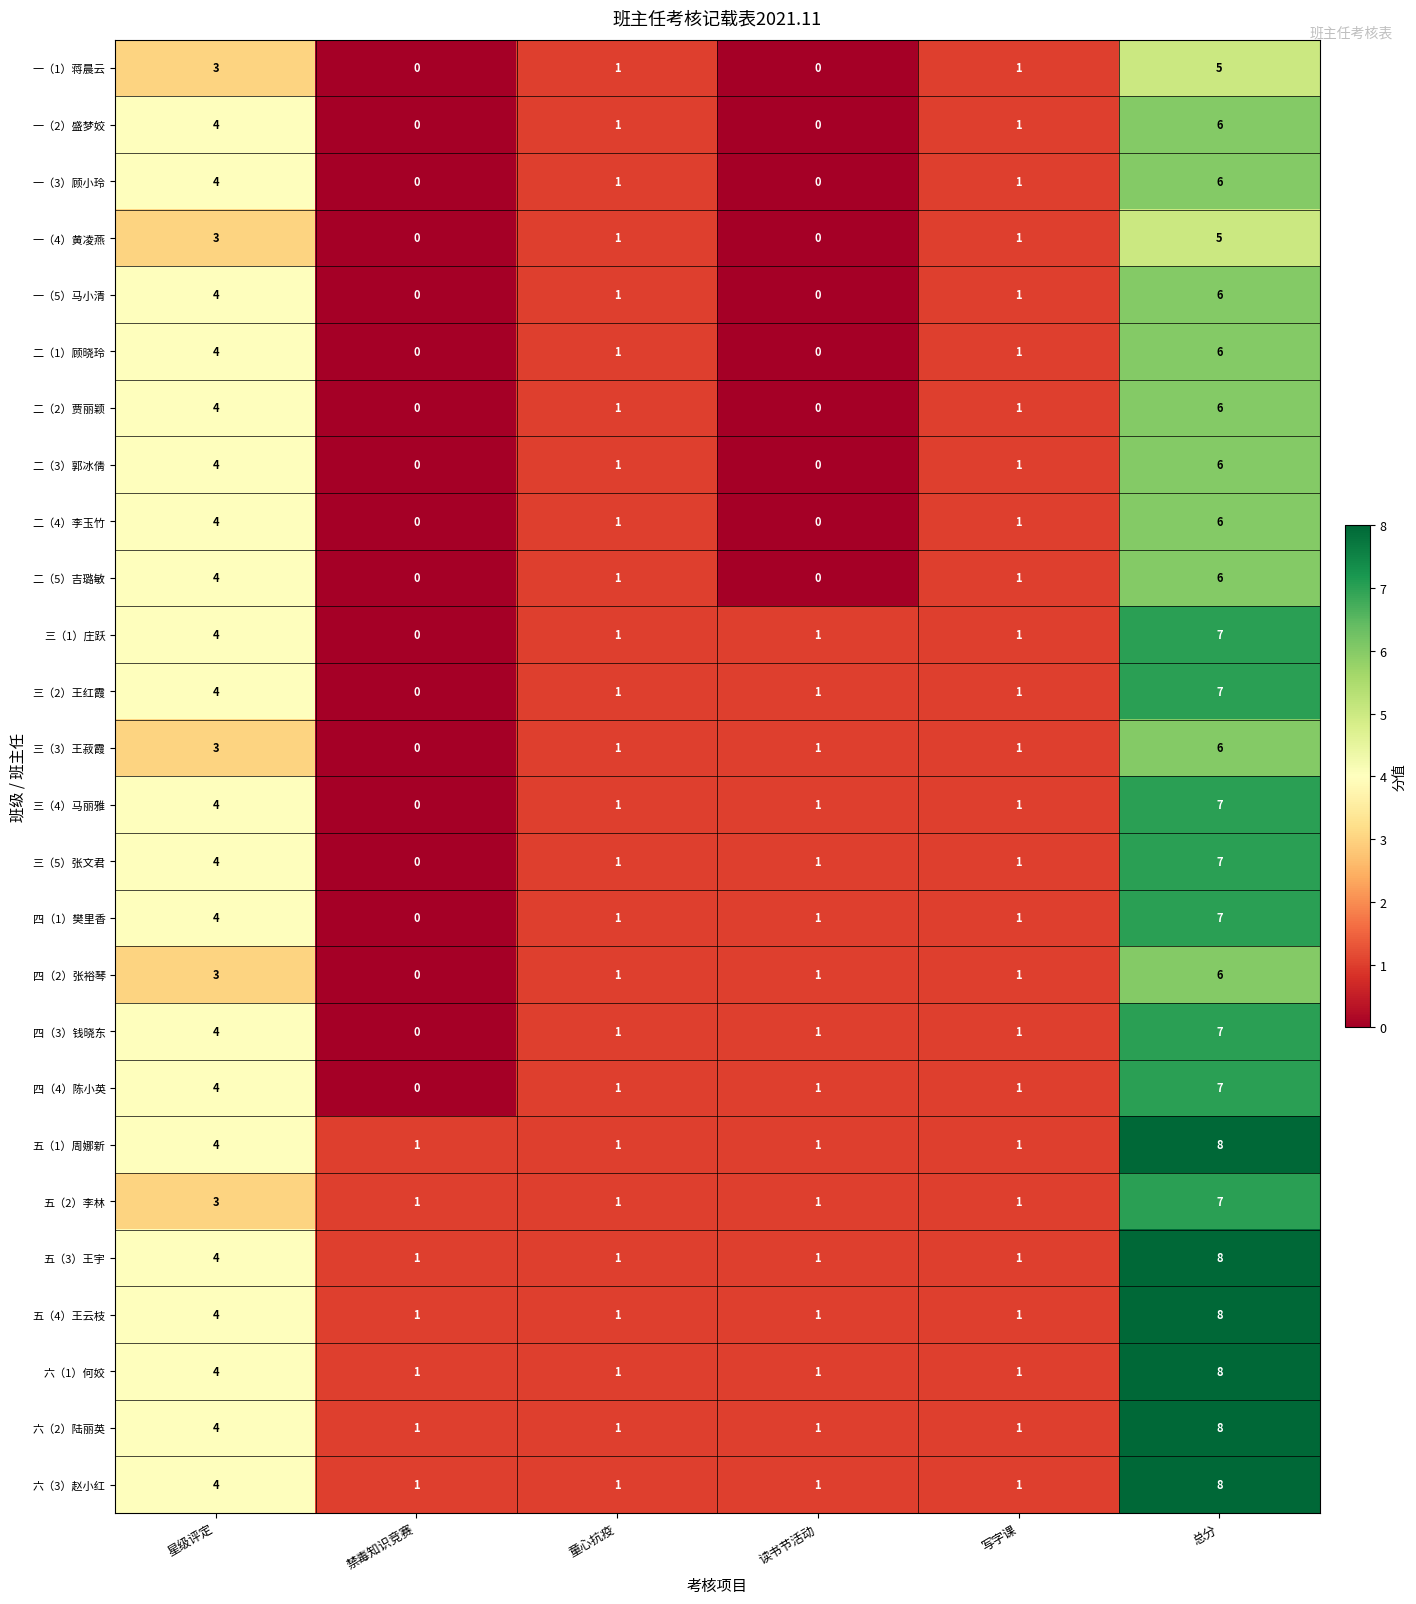

True or false: 一（1）蒋晨云 has a value of 3 at 总分.

False